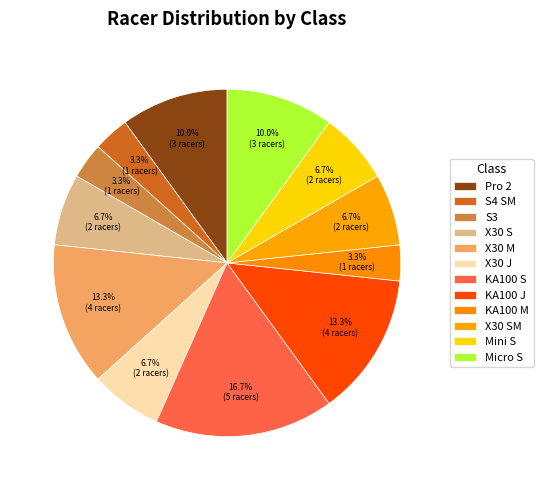

Count the number of slices in the pie.

12